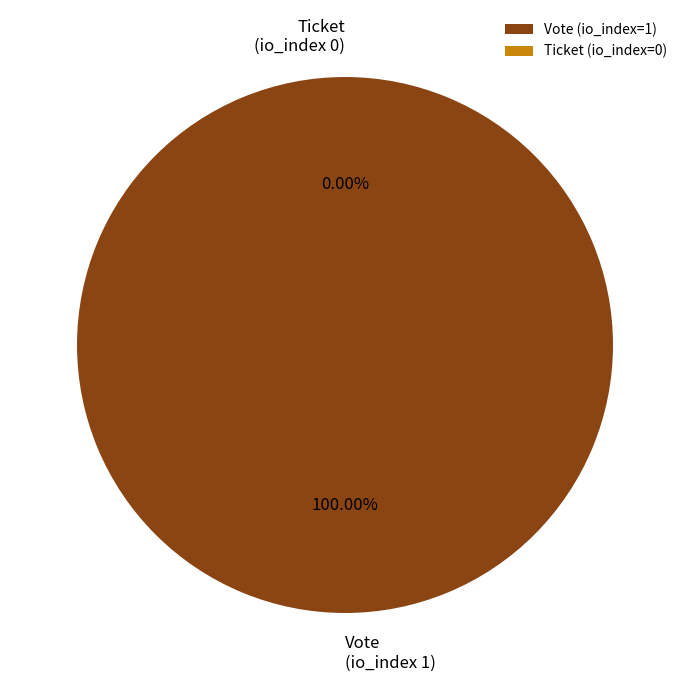

What percentage do Ticket
(io_index=0) and Vote
(io_index=1) together represent?

100.0%